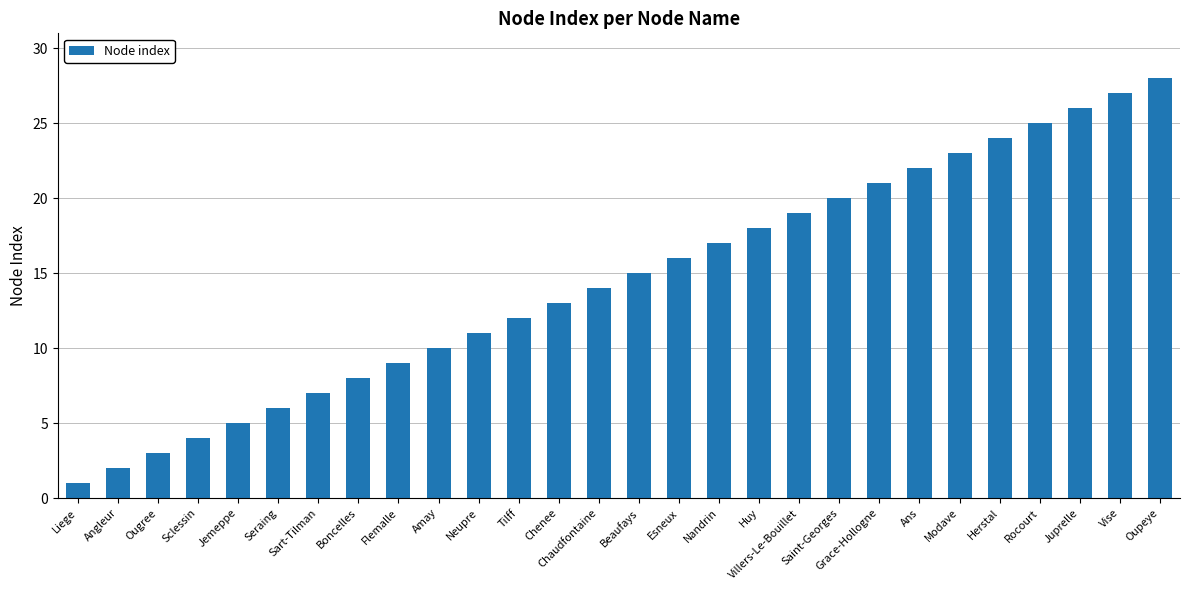

Reading left to right, list all the values displayed in this chart.

1	2	3	4	5	6	7	8	9	10	11	12	13	14	15	16	17	18	19	20	21	22	23	24	25	26	27	28